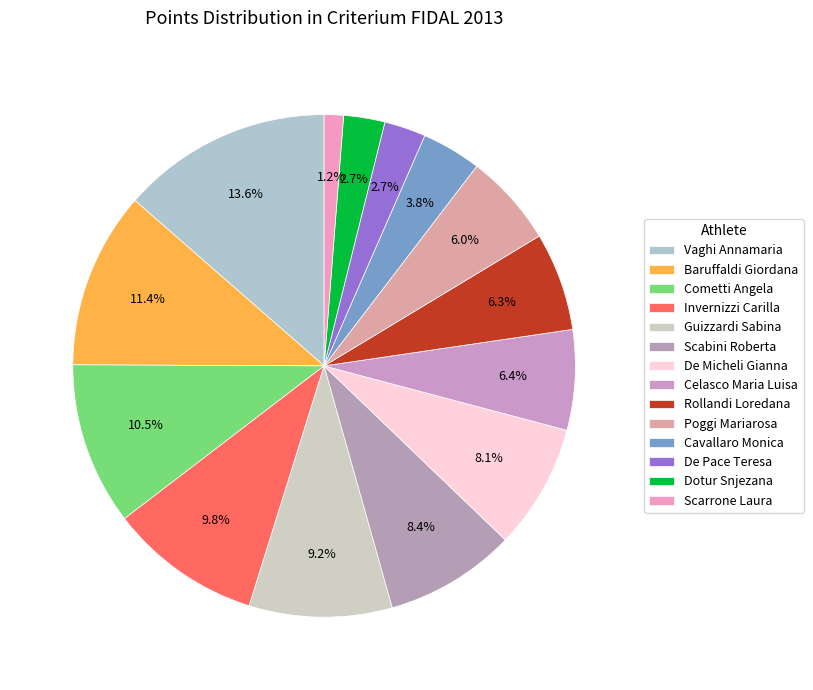

How much of the chart is everything except Rollandi Loredana?

93.7%